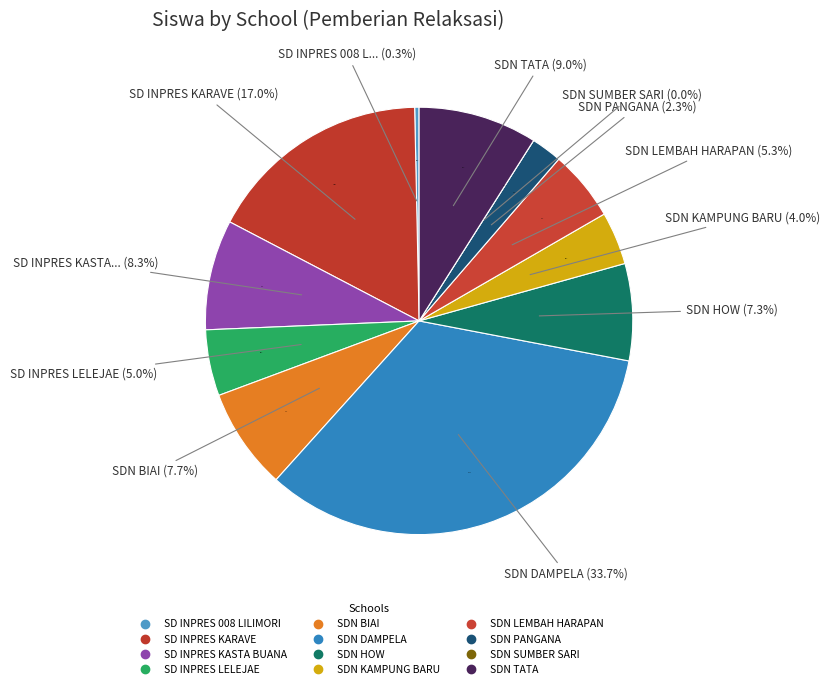

Count the number of slices in the pie.

12